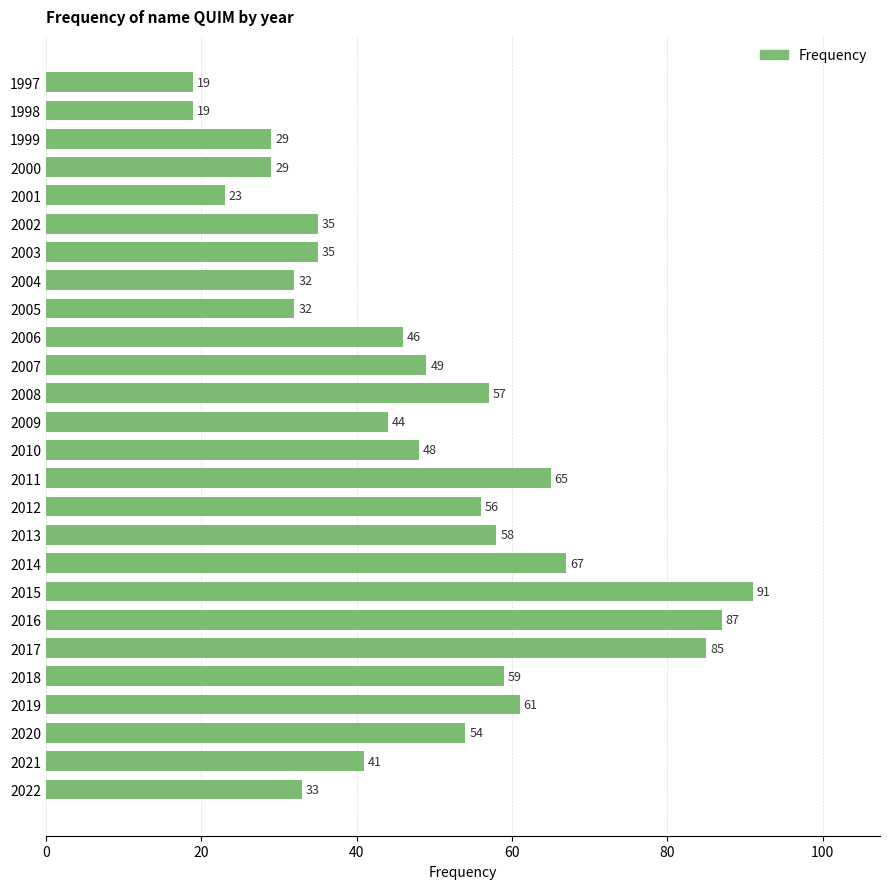

What is the difference between the maximum and minimum values?

72